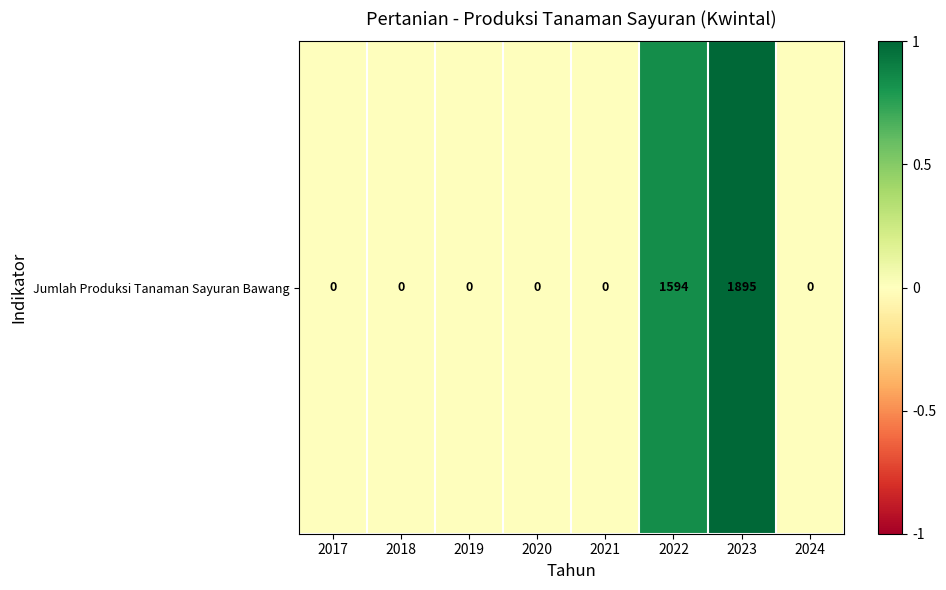

Count the number of values greater than 0.

2